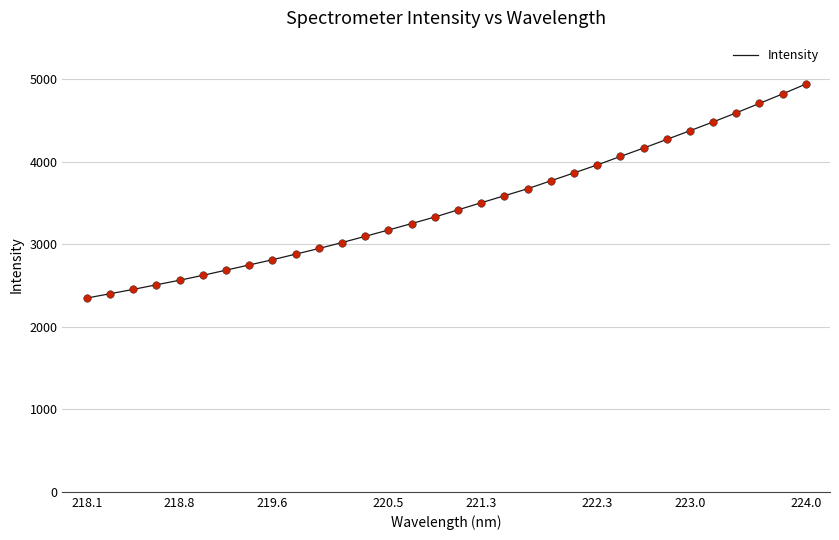

What is the smallest value displayed?

2347.7